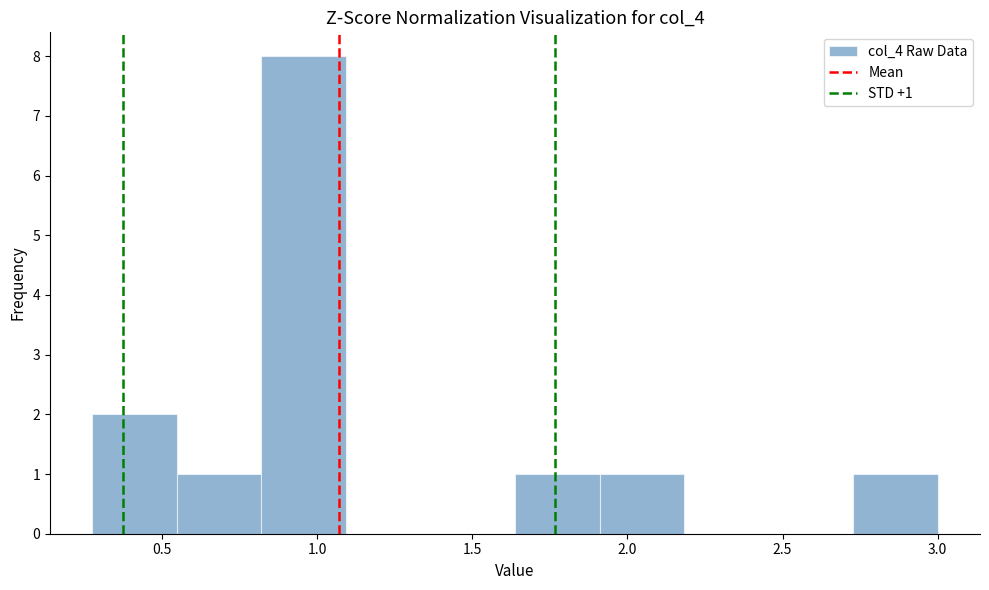

Which range on the x-axis has the tallest bar?

0.80 to 1.10